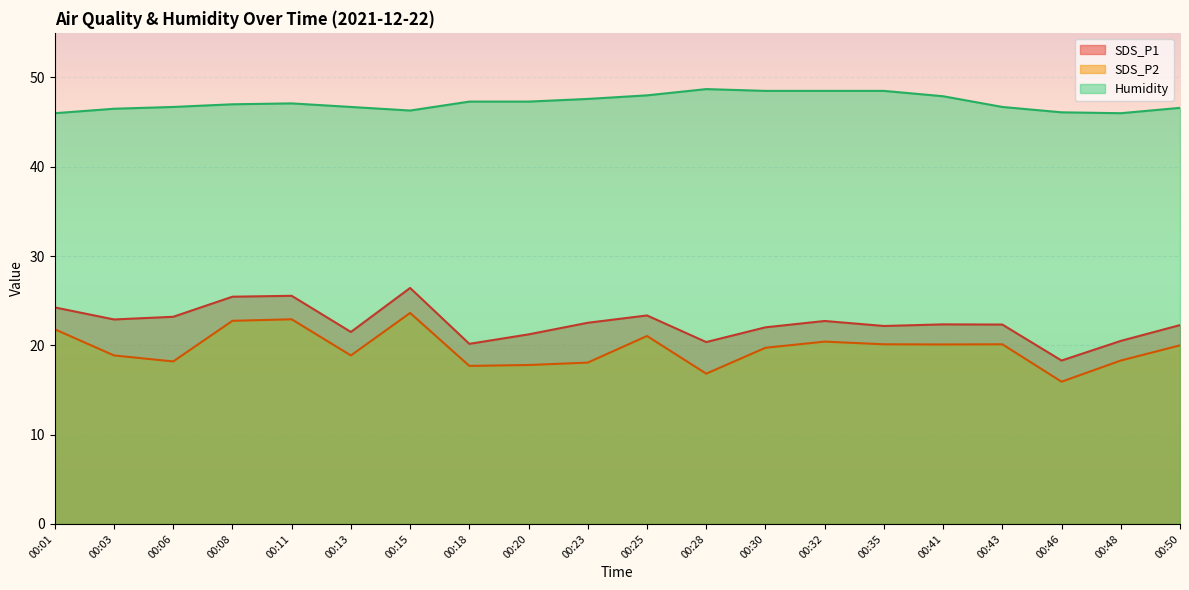

The value of SDS_P2 at 00:28 is 9.6. True or false?

False